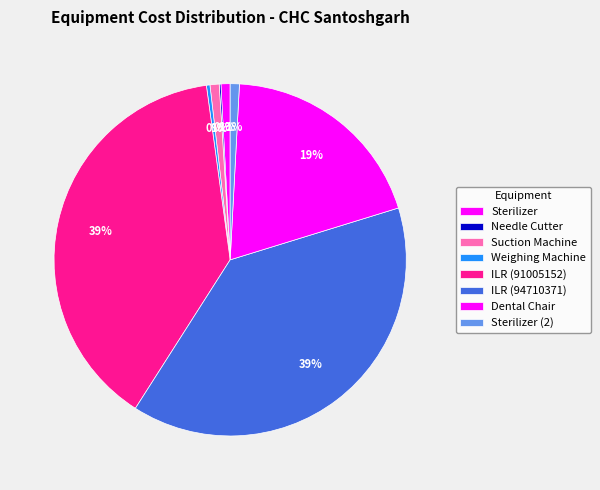

Which category has the biggest portion of the pie?

ILR (91005152)